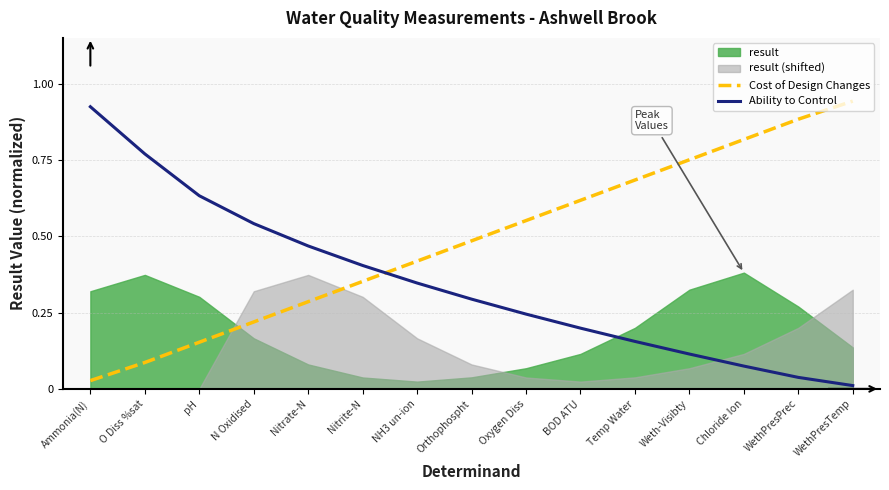

At how many categories does at least one series exceed 0?

15